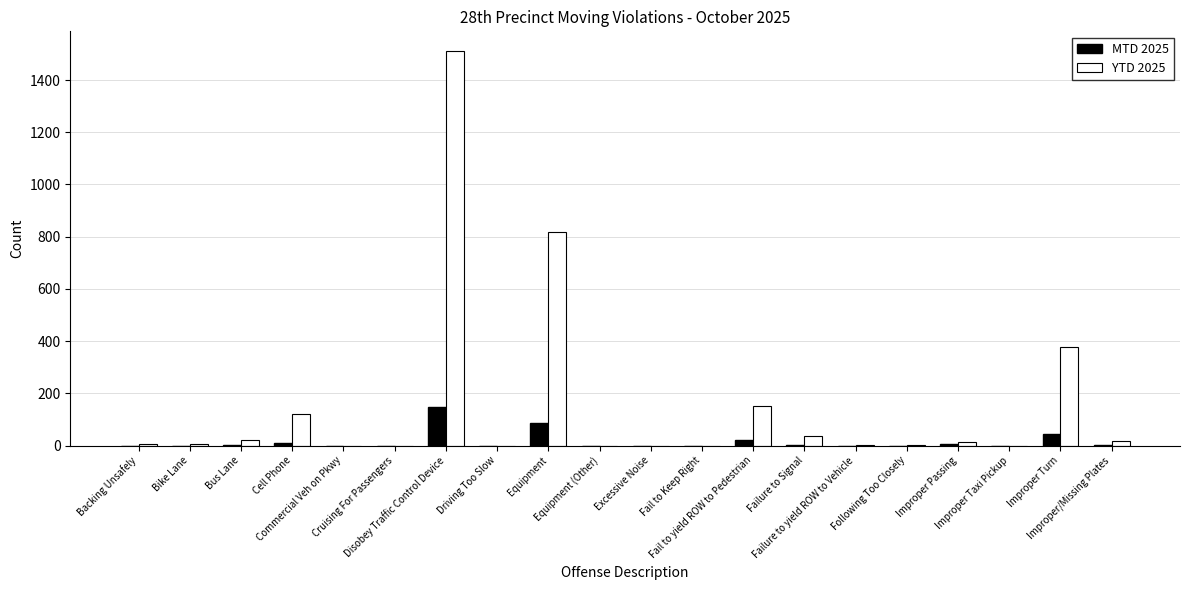

Which series has the largest total across all categories?

YTD 2025